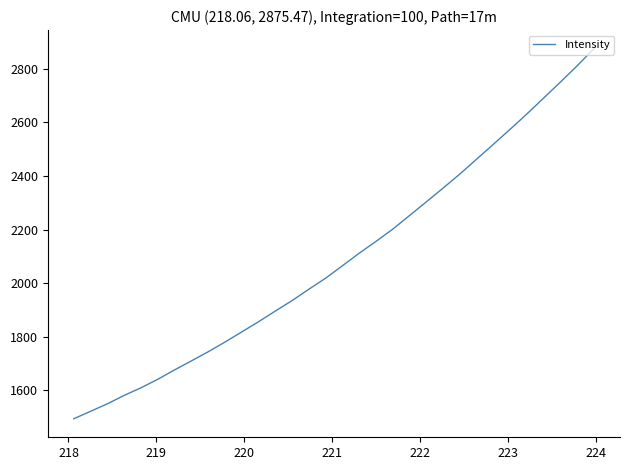

What is the minimum value shown in the chart?

1493.3